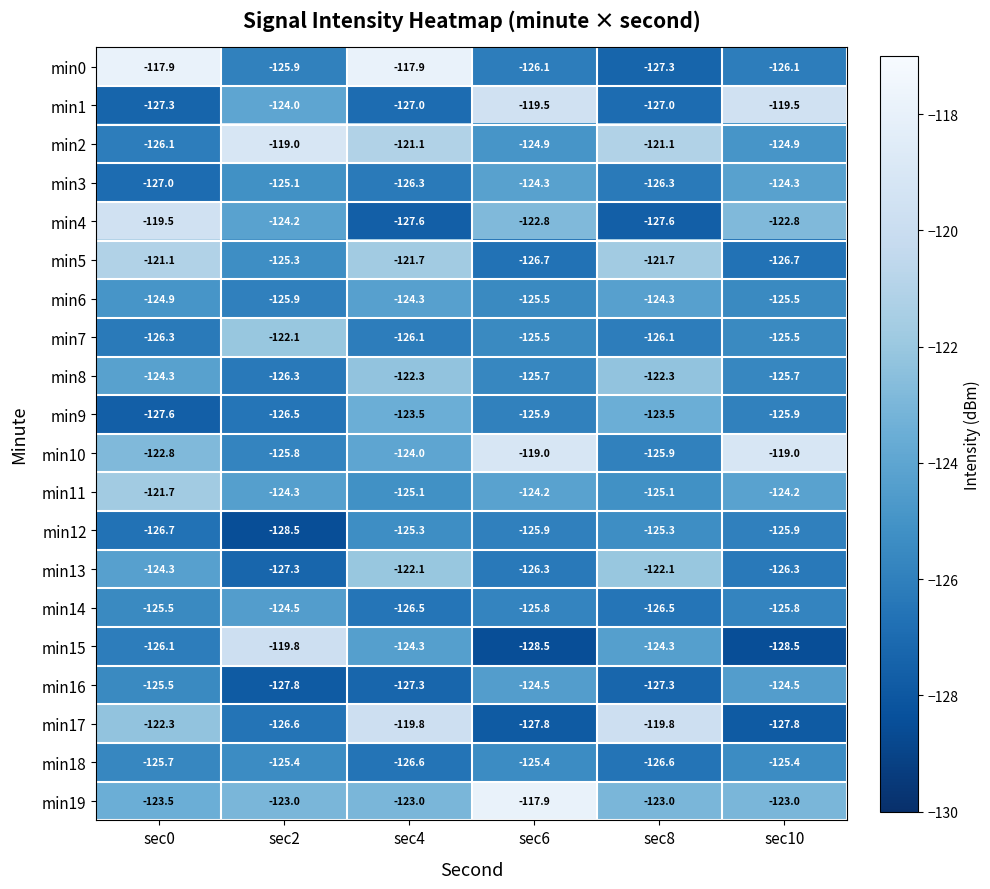

At which category is the sum across all series the highest?

sec4